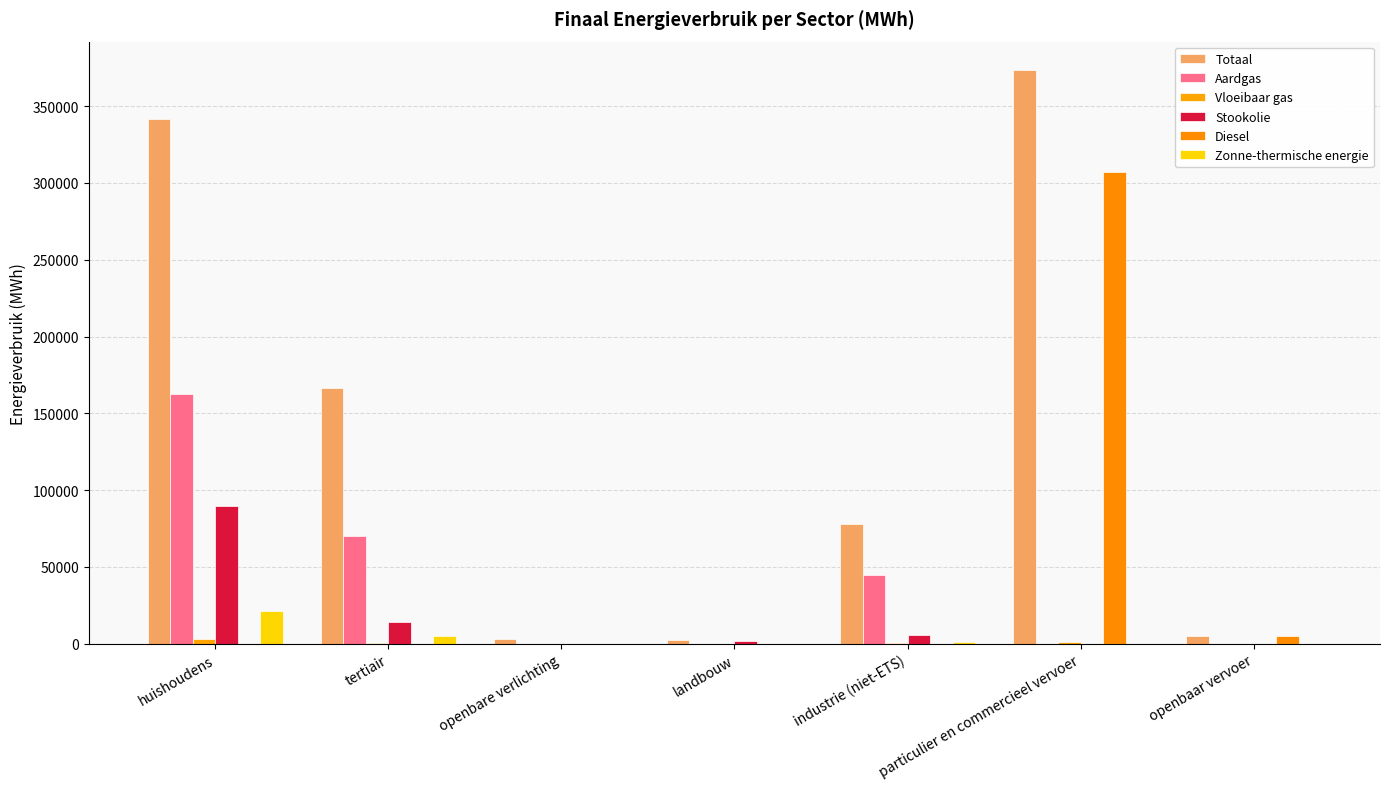

Reading left to right, list all the values displayed in this chart.

Totaal: 341771.1	166608.2	3410.1	2384.3	77878.6	373276.7	5063.0
Aardgas: 162464.5	69924.0	0.0	59.6	44868.1	19.6	0.0
Vloeibaar gas: 2949.1	514.2	0.0	4.9	239.6	1427.0	0.0
Stookolie: 89908.3	13910.7	0.0	1708.9	5516.0	0.0	0.0
Diesel: 0.0	0.0	0.0	0.0	0.0	307196.8	4825.5
Zonne-thermische energie: 21514.7	5289.9	0.0	0.0	893.8	0.0	0.0